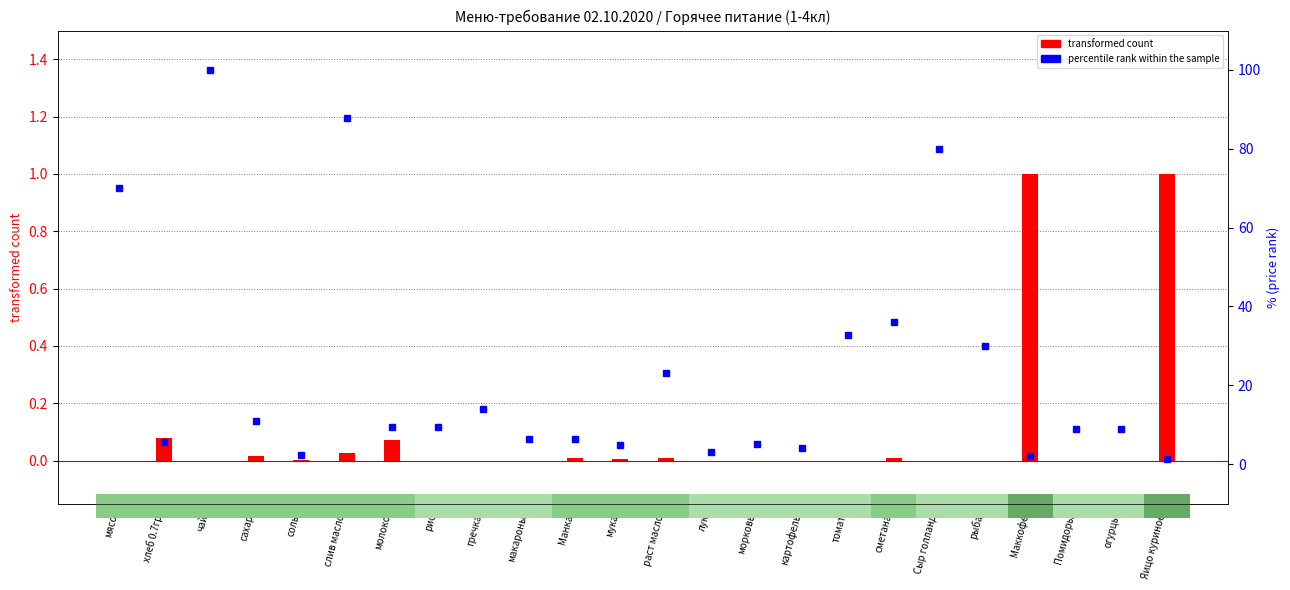

True or false: transformed count has a value of 0.0 at Сыр голланд.

True